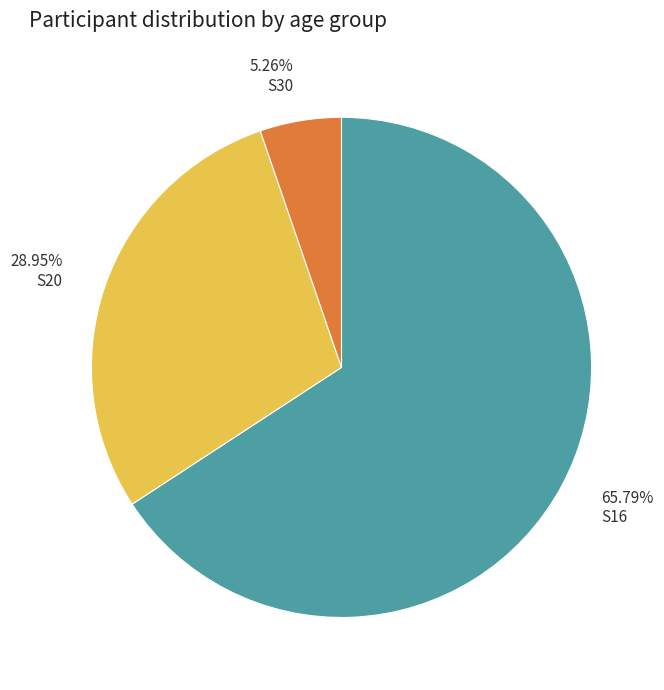

Is it true that S16 is 66% of the pie?

True